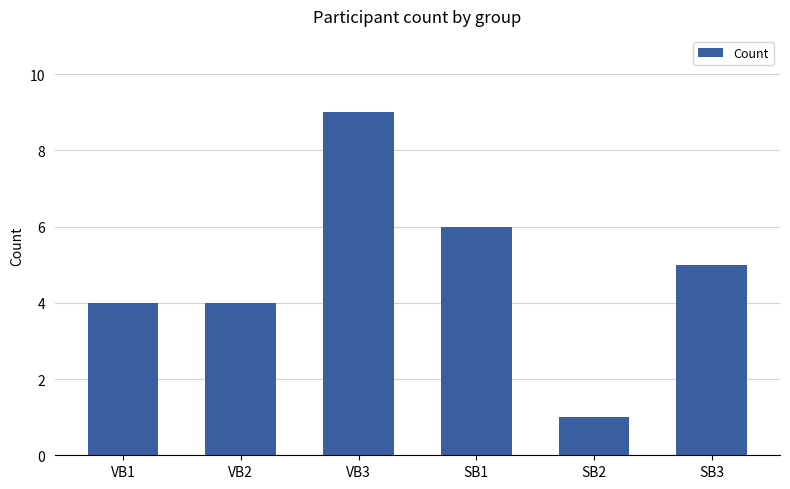

How many series are shown in this chart?

1